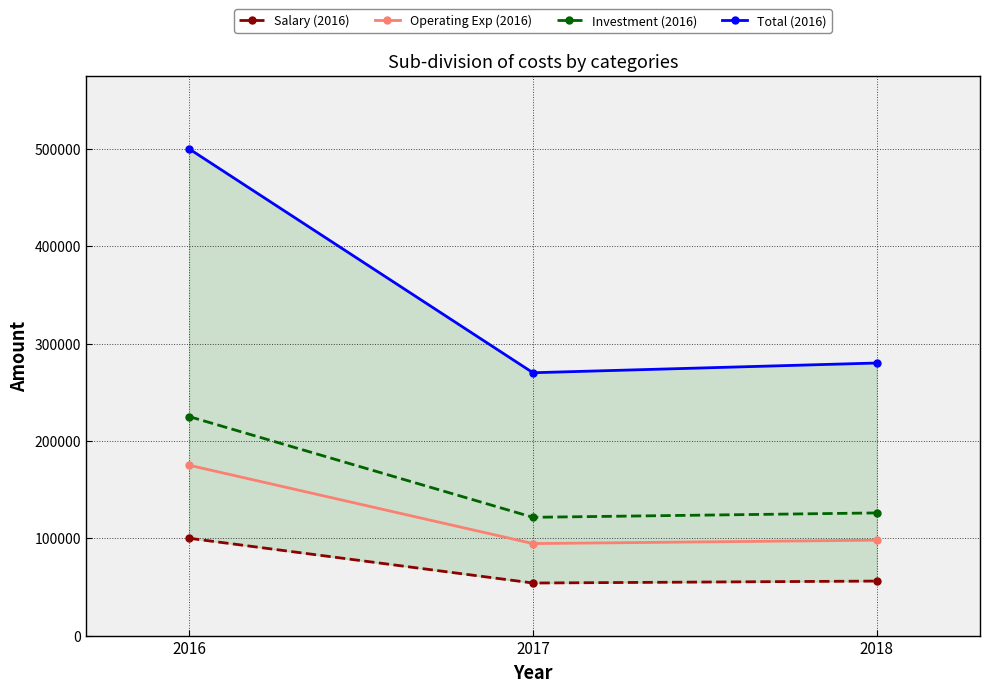

Is it true that Investment (2016) equals 44527 at 2018?

False